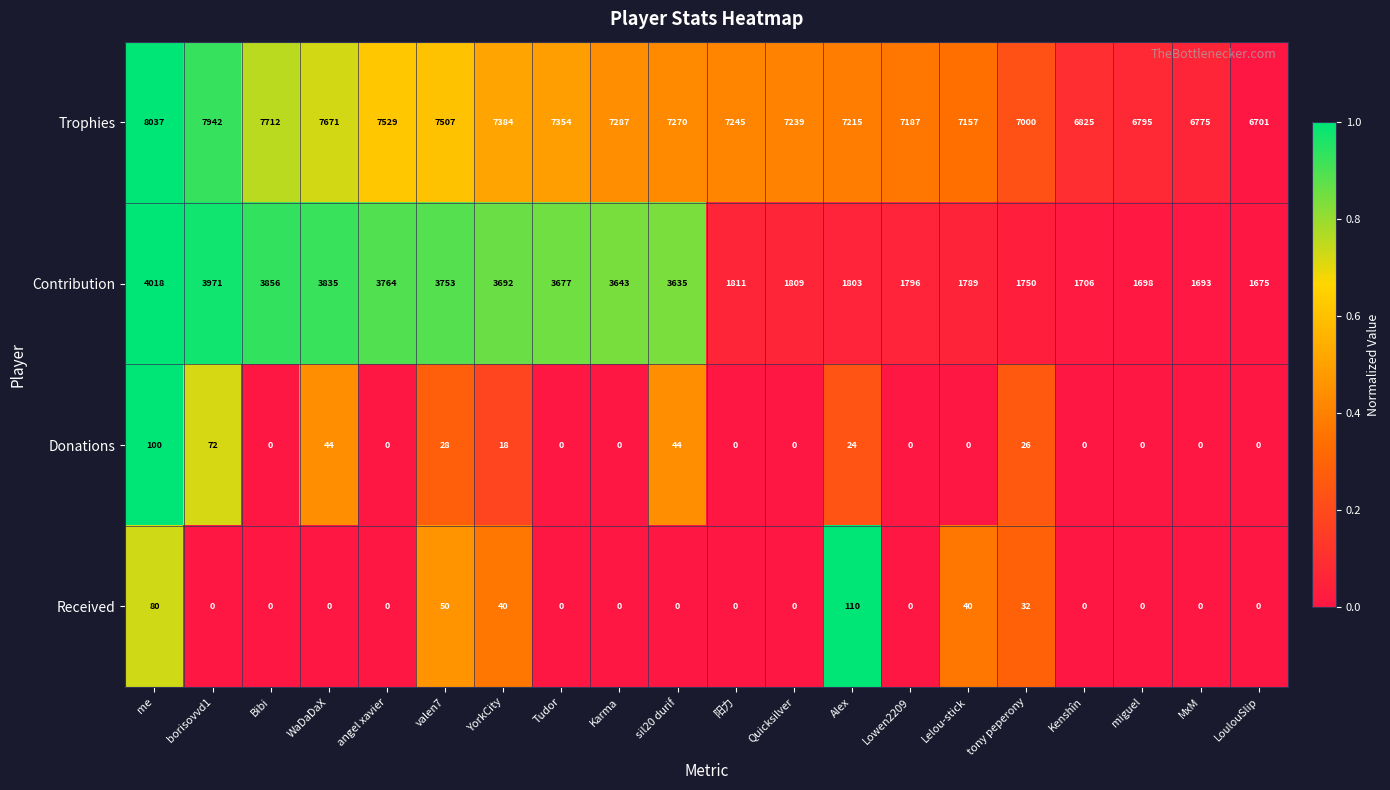

What is the sum of all Contribution values?

55374